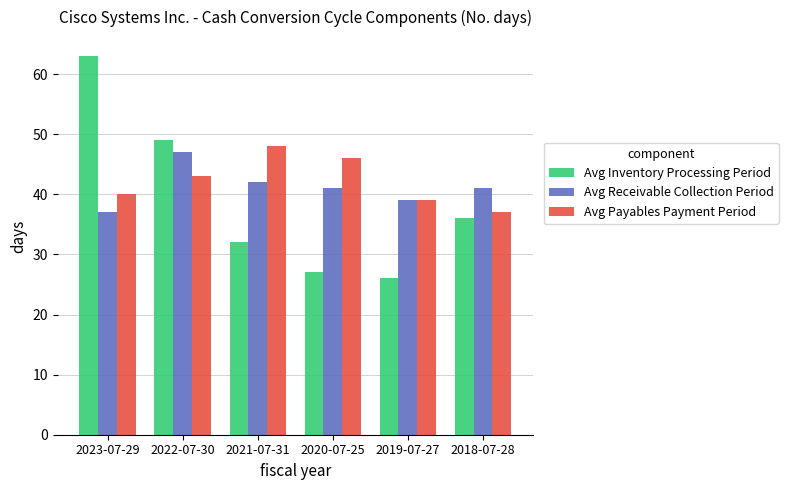

The value of Avg Inventory Processing Period at 2018-07-28 is 36. True or false?

True